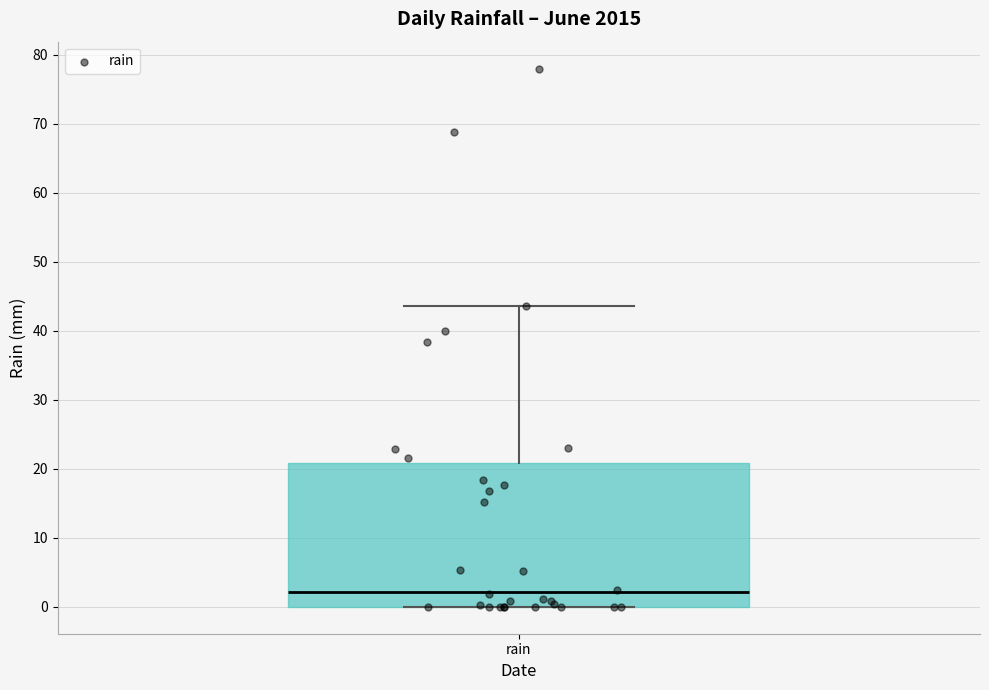

Where is the lower edge of the box for rain on the y-axis? The values are not printed on the chart, so give them approximately, as read against the axis.

0